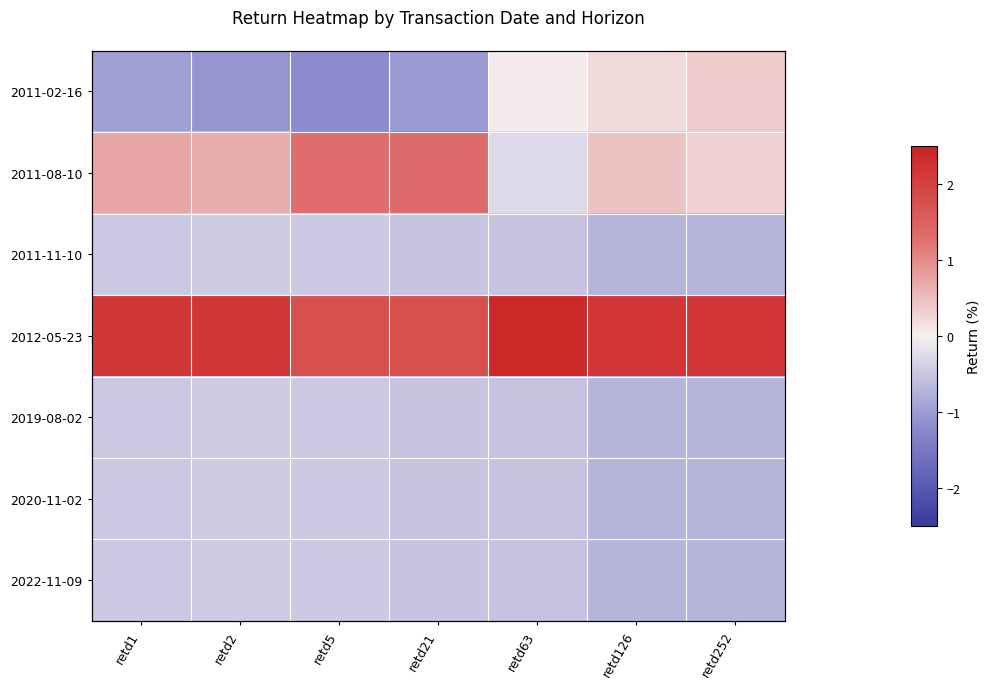

Is it true that 2020-11-02 equals -0.2 at retd252?

False